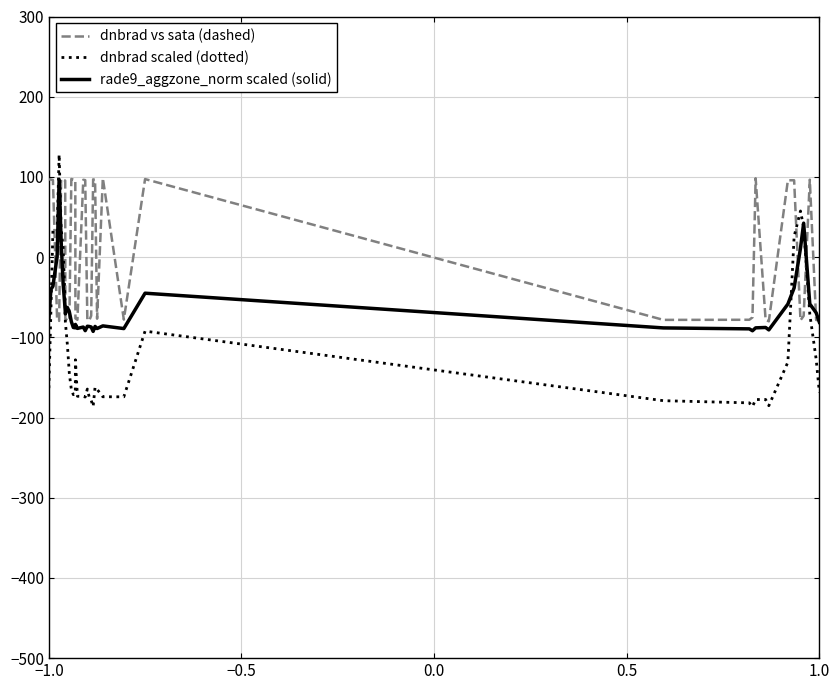

What is the difference between the second highest and minimum values in the rade9_aggzone_norm scaled (solid) series?

134.9